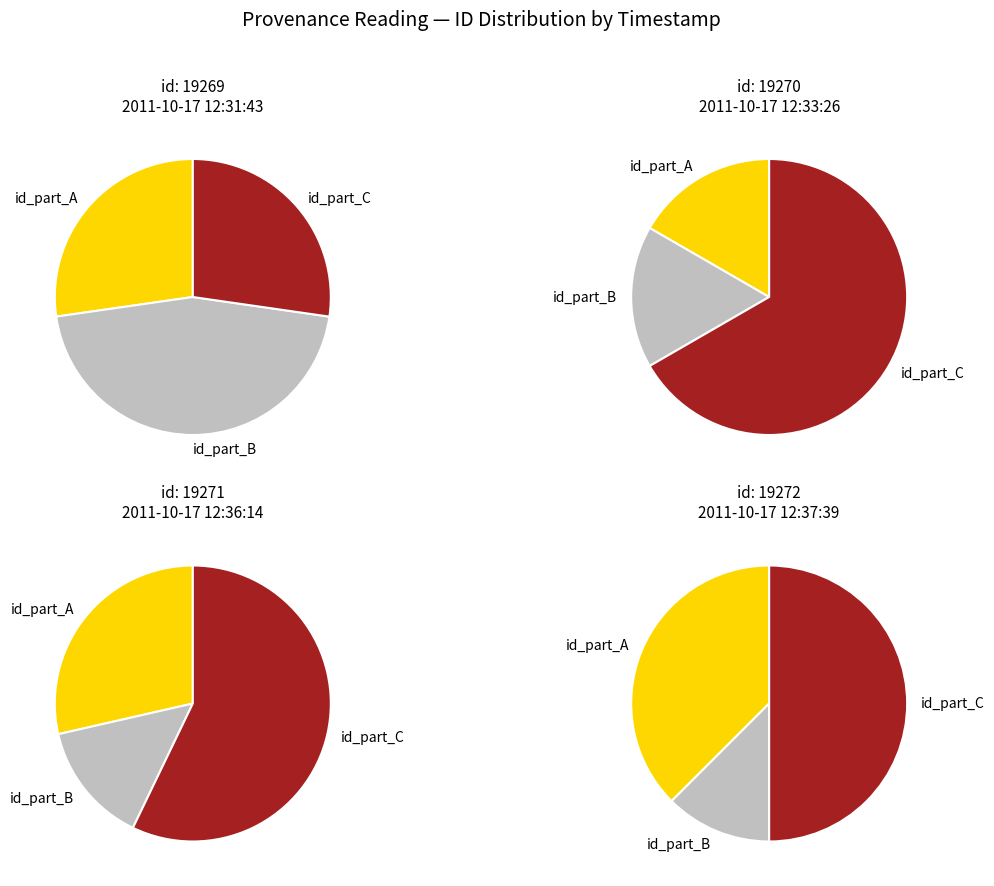

Is it true that 19272 is 34% of the pie?

False